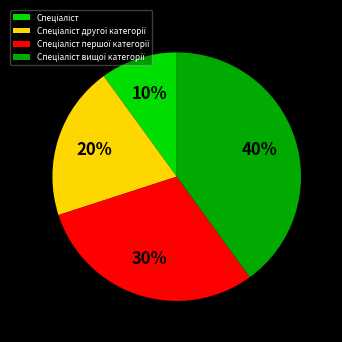

Does any single category account for the majority?

No